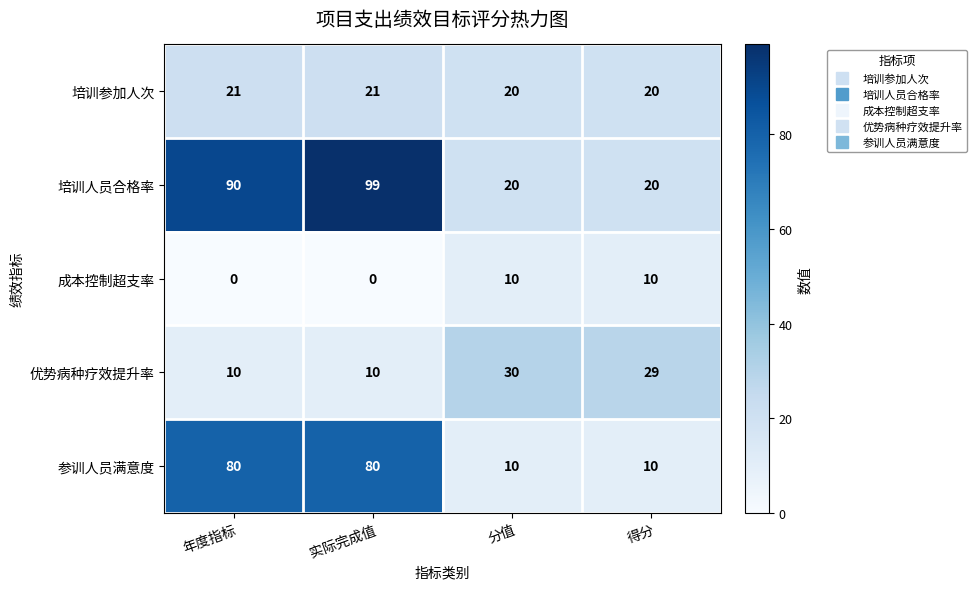

Reading left to right, what are all the values shown in this chart?

培训参加人次: 年度指标=21	实际完成值=21	分值=20	得分=20
培训人员合格率: 年度指标=90	实际完成值=99	分值=20	得分=20
成本控制超支率: 年度指标=0	实际完成值=0	分值=10	得分=10
优势病种疗效提升率: 年度指标=10	实际完成值=10	分值=30	得分=29
参训人员满意度: 年度指标=80	实际完成值=80	分值=10	得分=10